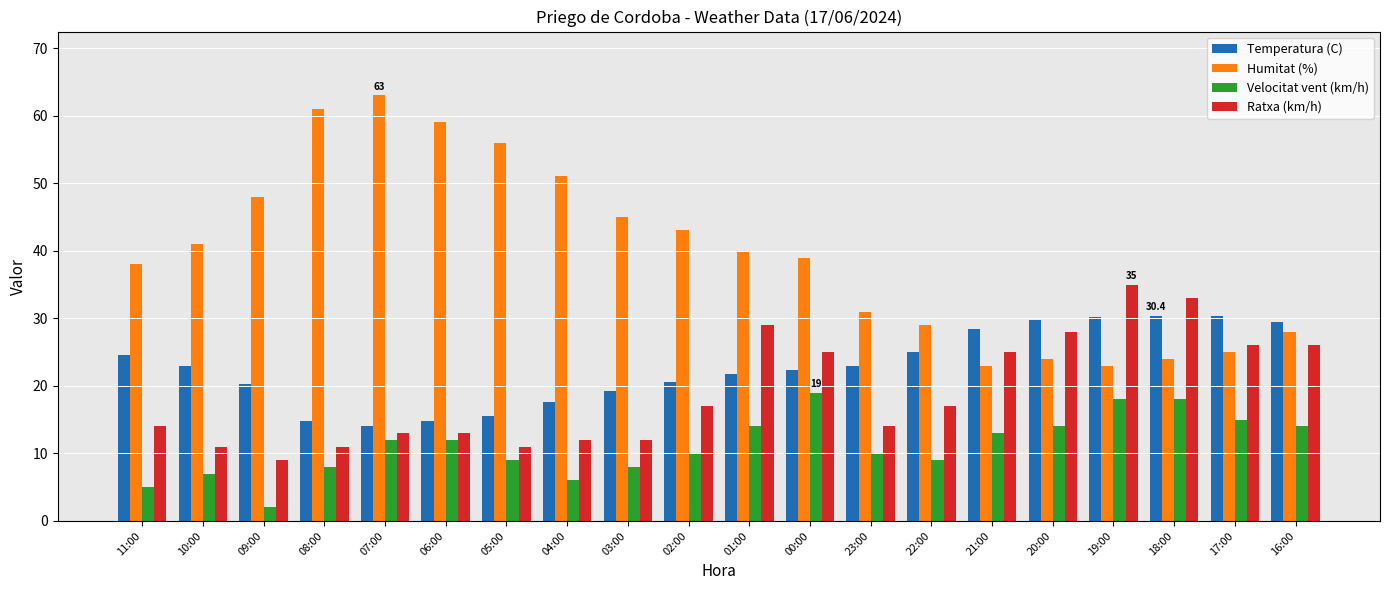

Which series changed the most between 08:00 and 22:00?

Humitat (%)